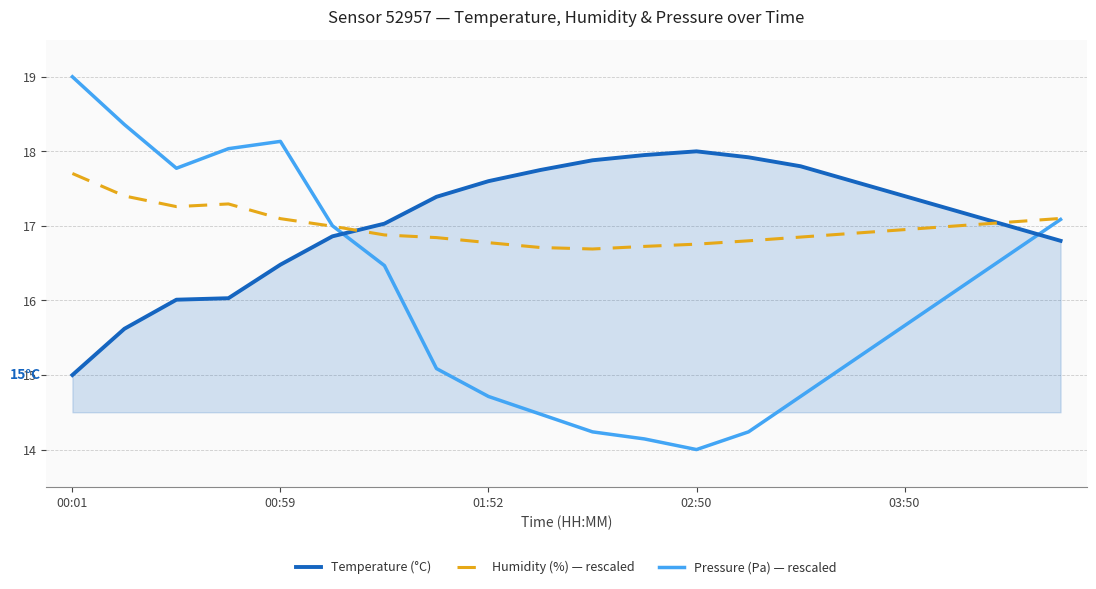

What is the minimum value for Temperature (°C)?

15.0